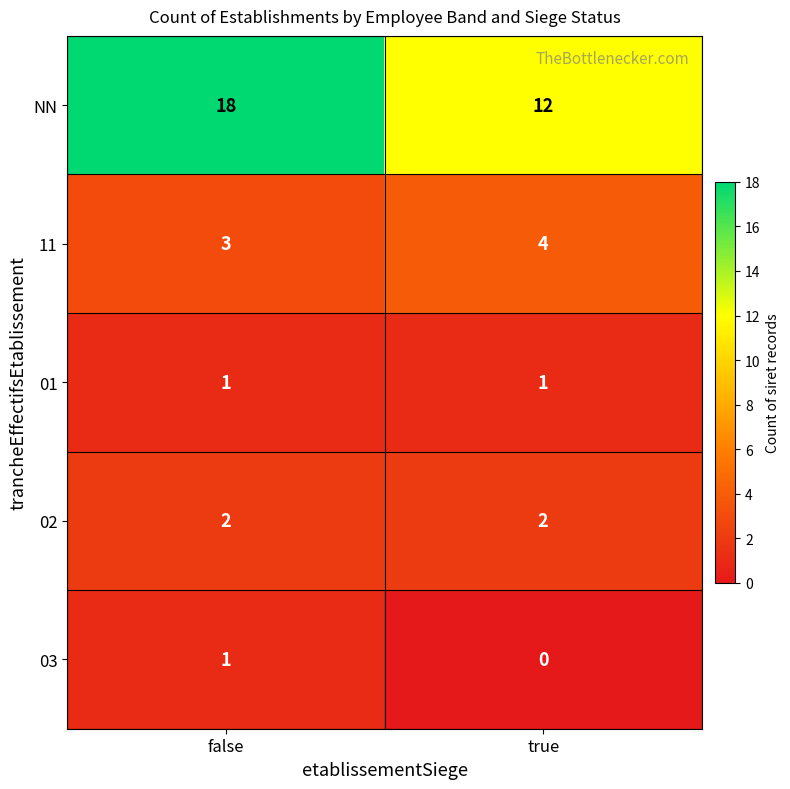

True or false: 11 has a value of 2 at true.

False